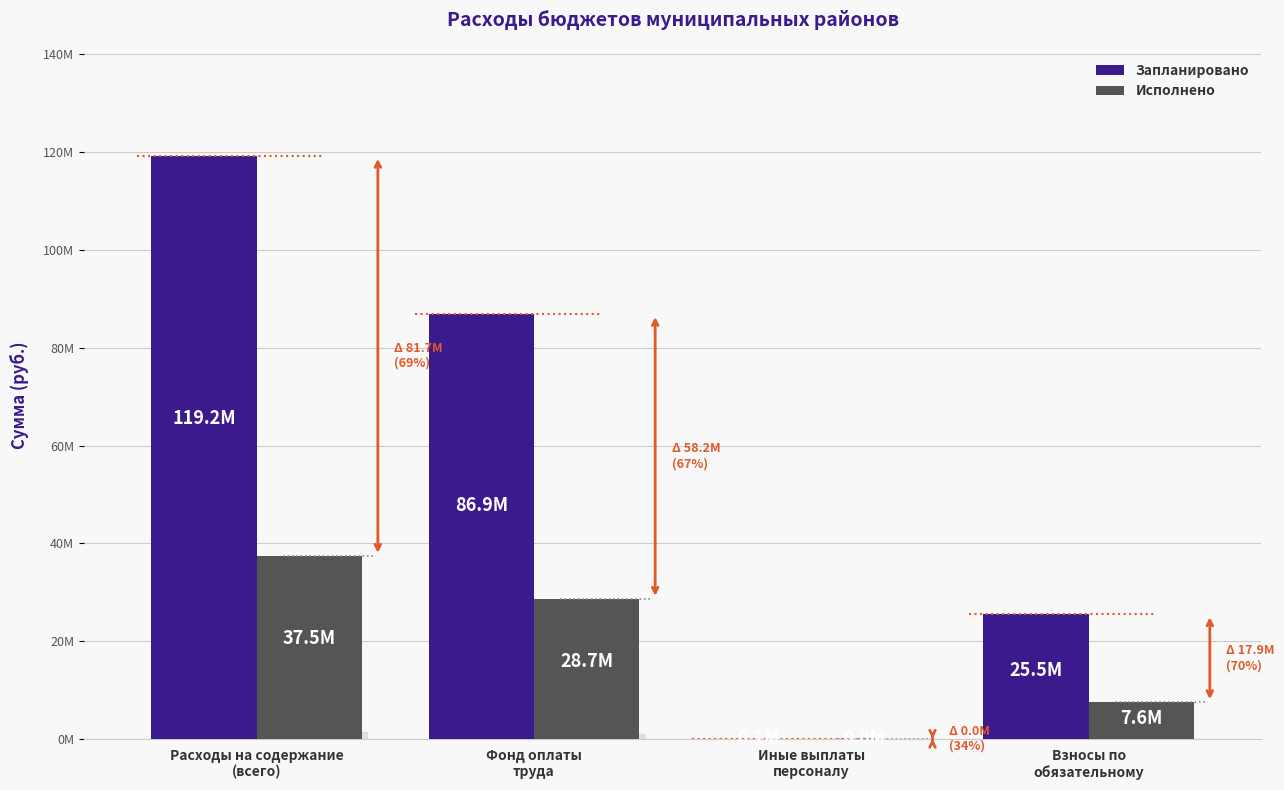

Reading left to right, extract all data points from this chart.

Запланировано: 119238222.8	86893235.9	70700.0	25501272.1
Исполнено: 37500147.4	28712359.0	47000.0	7587850.8